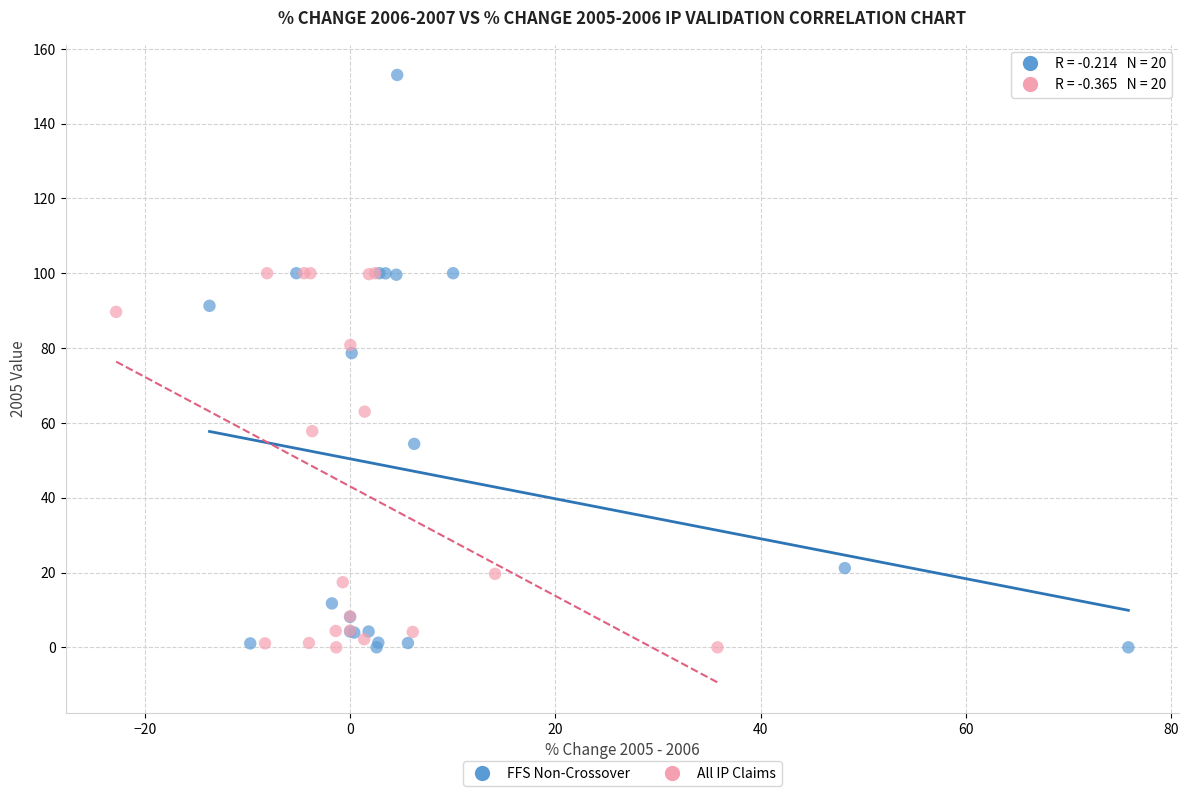

Which series reaches the maximum Y coordinate?

FFS Non-Crossover